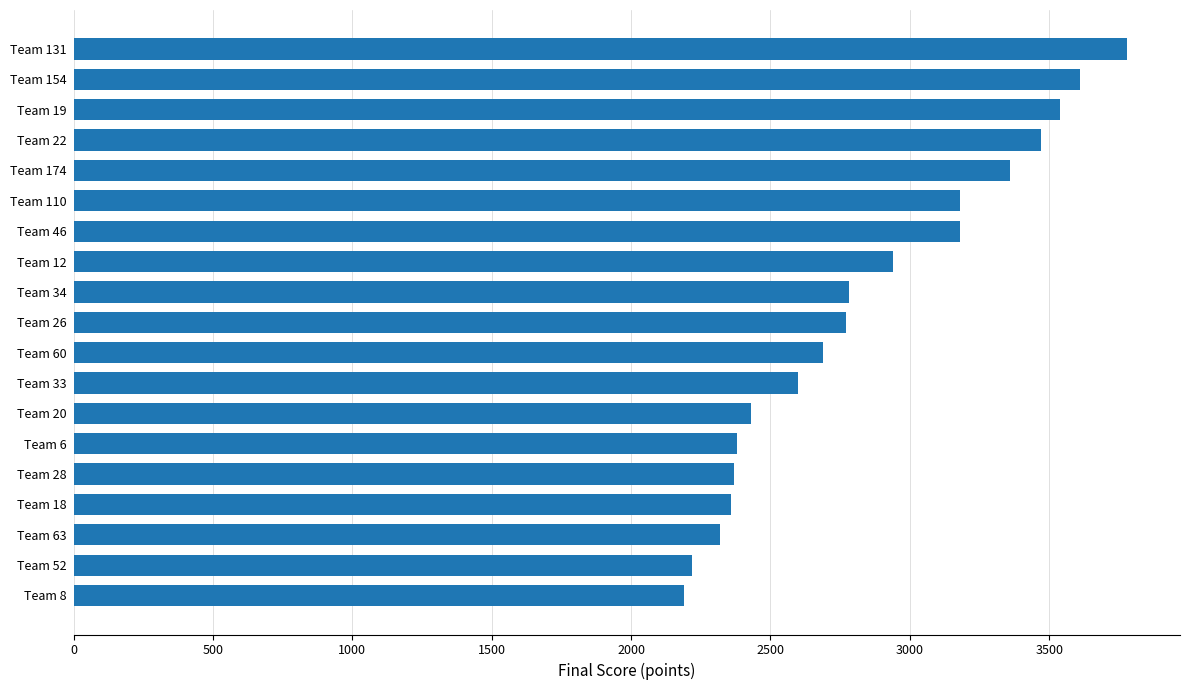

Does the chart contain any negative values?

No